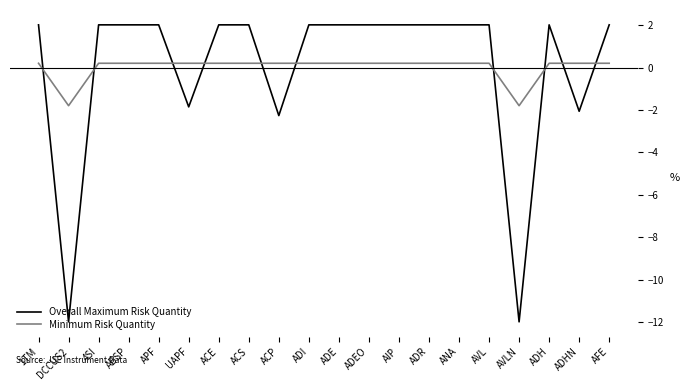

True or false: Overall Maximum Risk Quantity has a value of 2.0 at ACS.

True